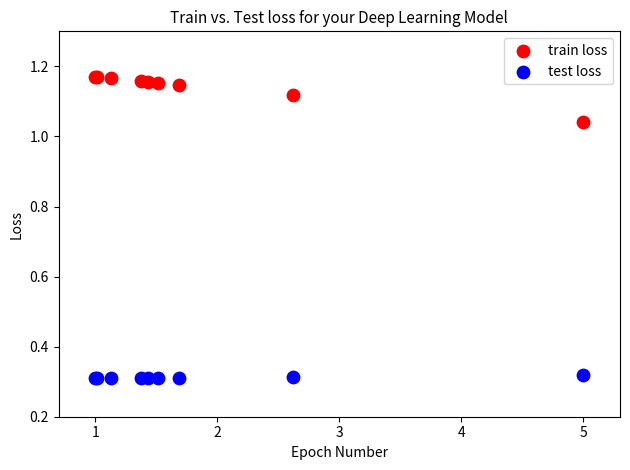

Which series has the largest Y range (max minus min)?

train loss